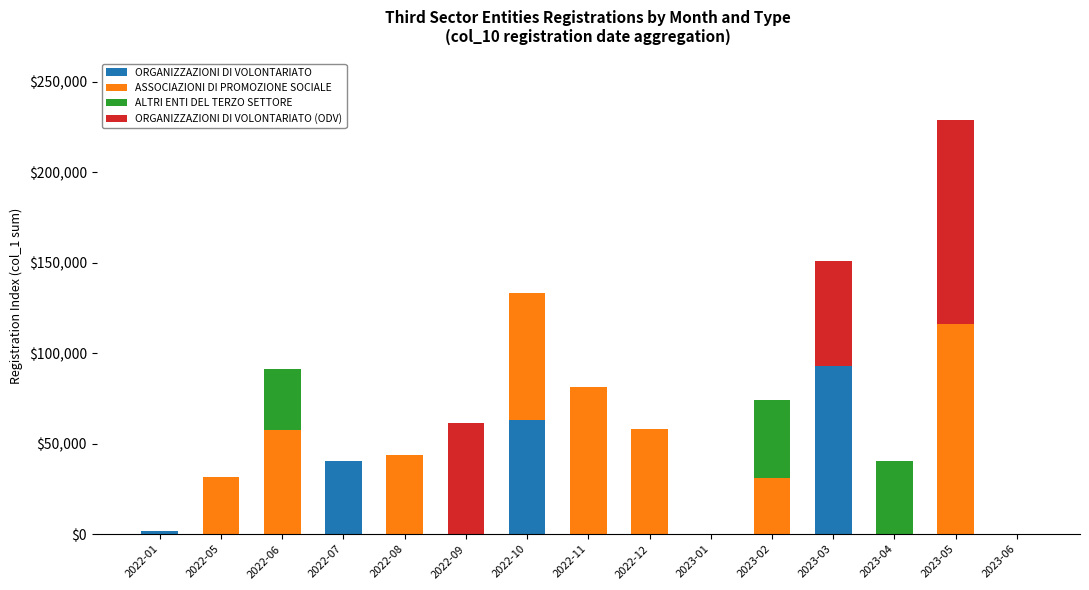

At which label does ORGANIZZAZIONI DI VOLONTARIATO reach its peak?

2023-03